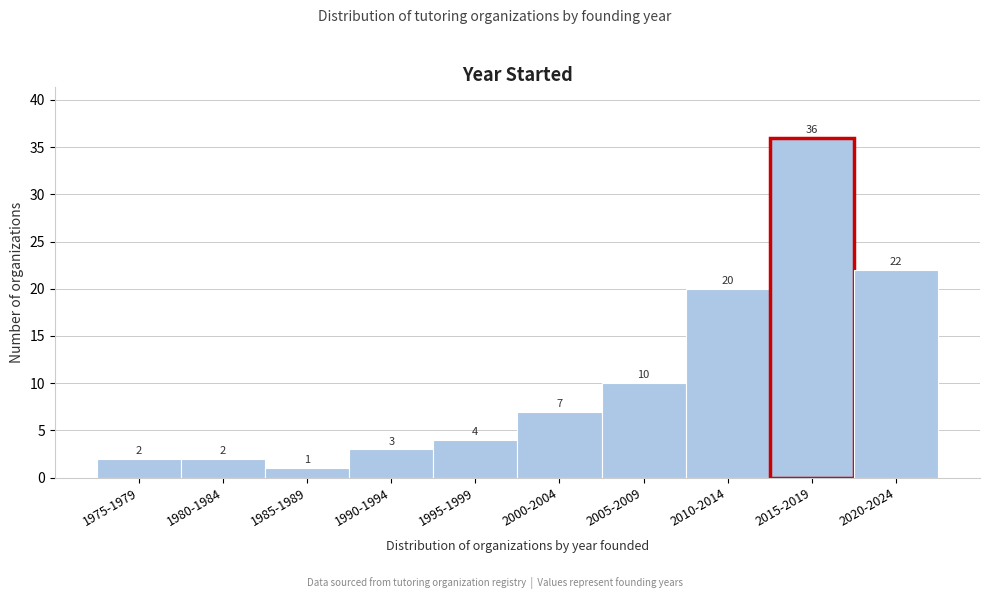

Reading left to right, transcribe all the data shown in this chart.

1975-1979=2	1980-1984=2	1985-1989=1	1990-1994=3	1995-1999=4	2000-2004=7	2005-2009=10	2010-2014=20	2015-2019=36	2020-2024=22